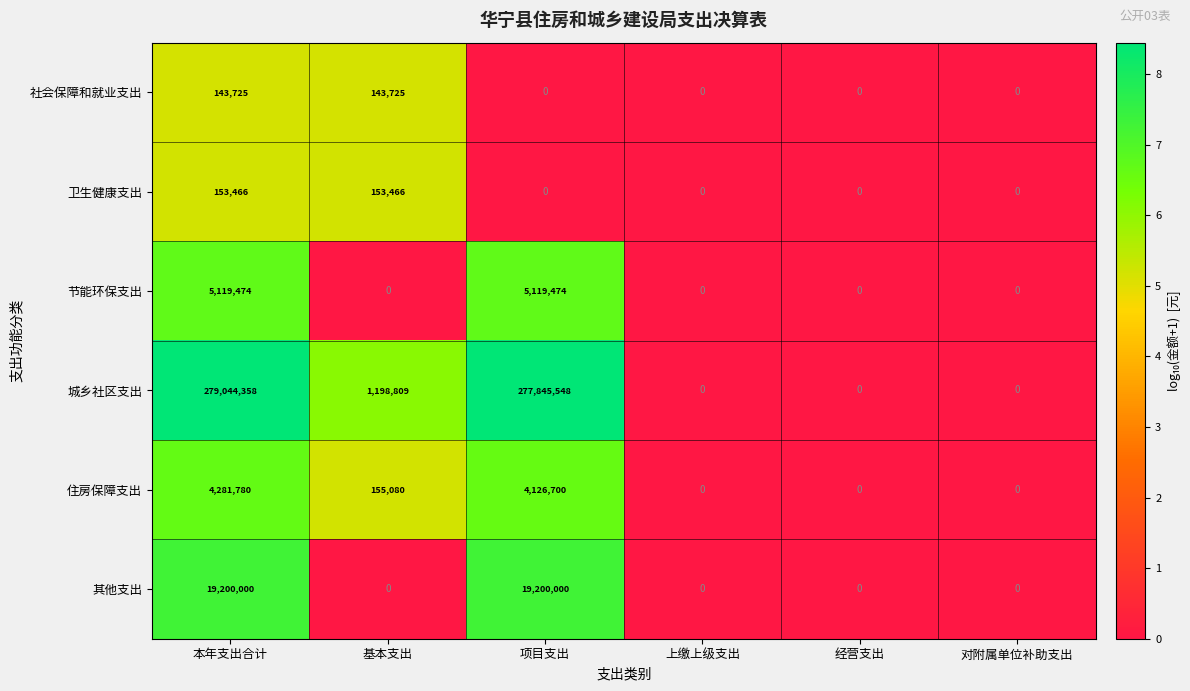

Between 项目支出 and 对附属单位补助支出, which series saw the biggest shift?

城乡社区支出